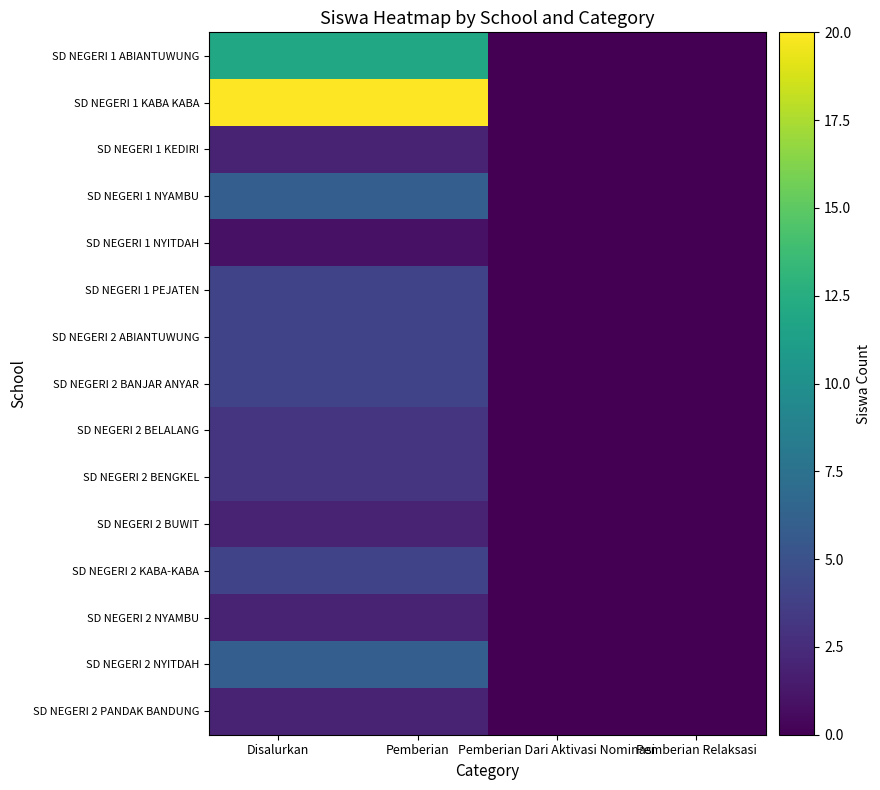

Which series has the largest range (max minus min)?

SD NEGERI 1 KABA KABA